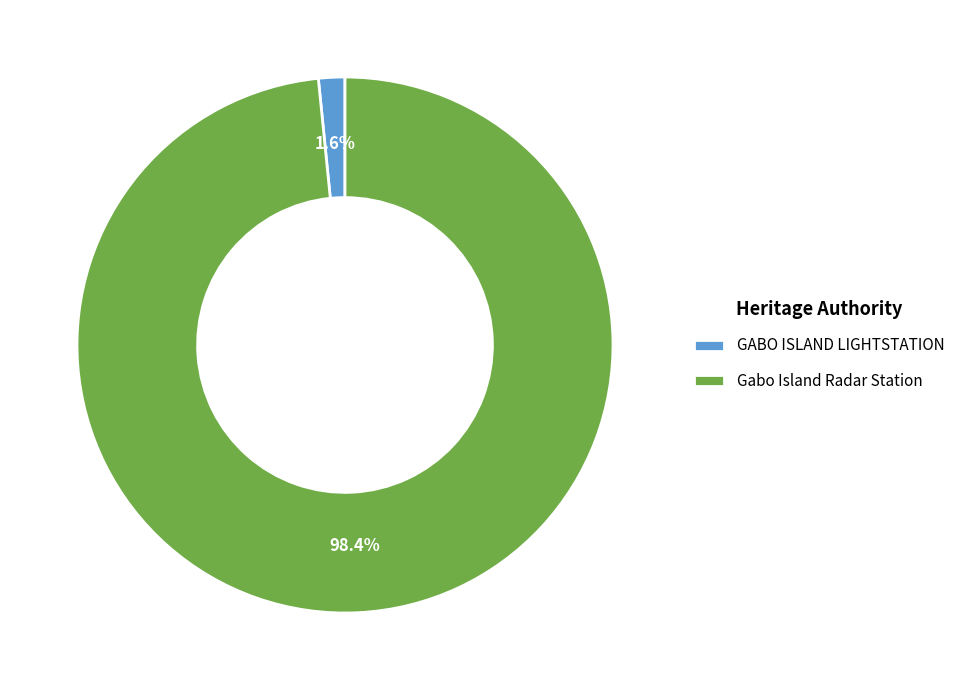

Is there a majority slice in this chart?

Yes